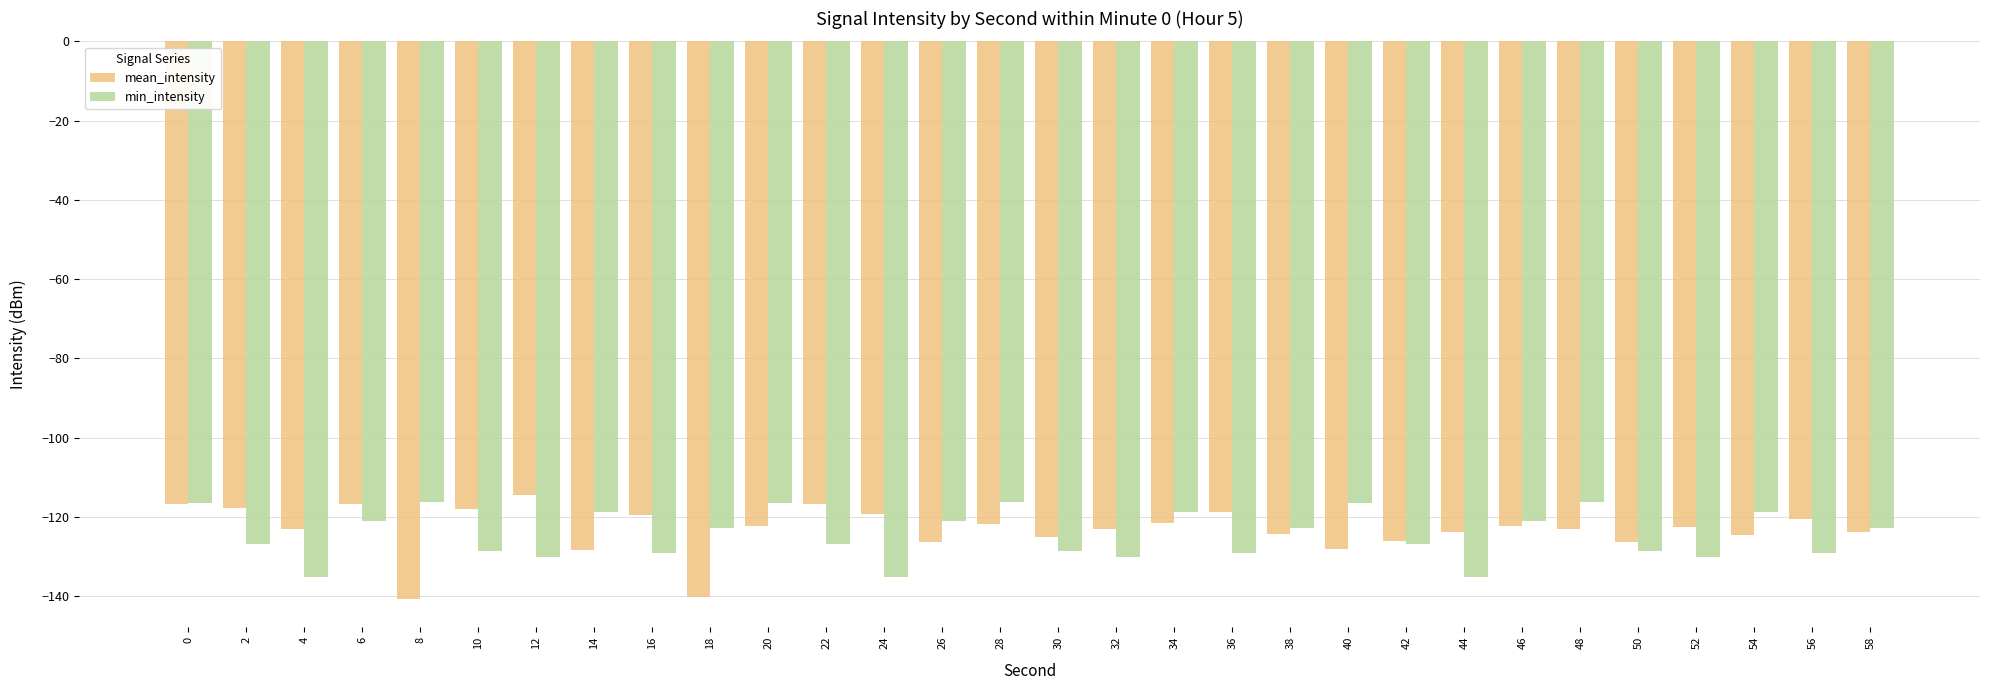

What is the difference between the min_intensity values at 16 and 8?

12.7